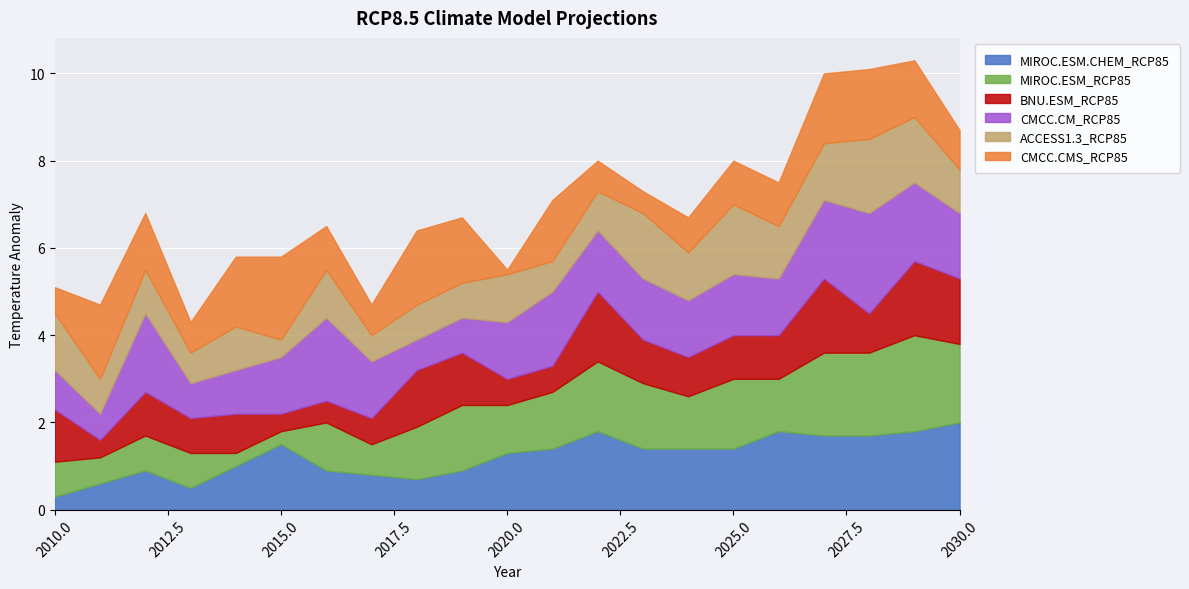

At which category does the chart reach its minimum across all series?

2020